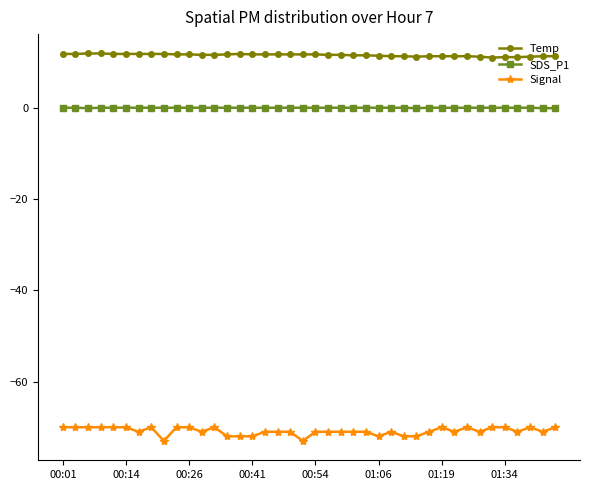

Which series has the widest spread of values?

Signal